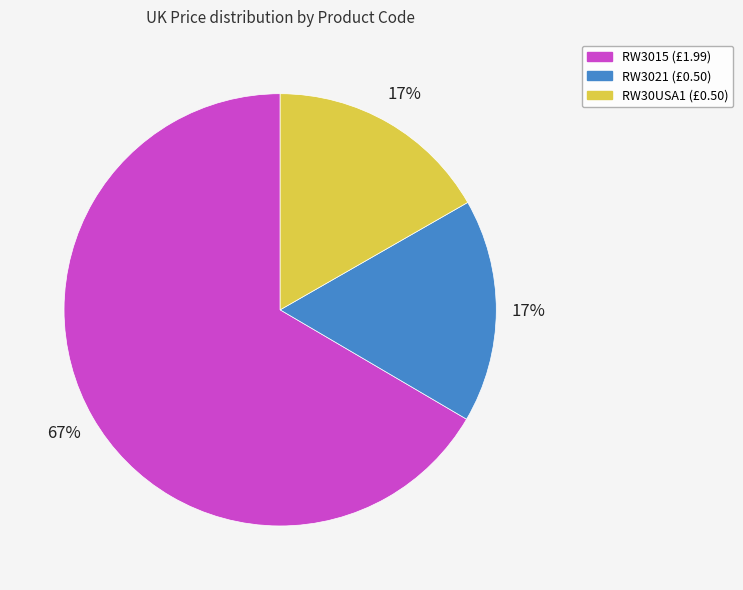

To the nearest percent, what is the combined percentage of RW30USA1 and RW3015?

83%